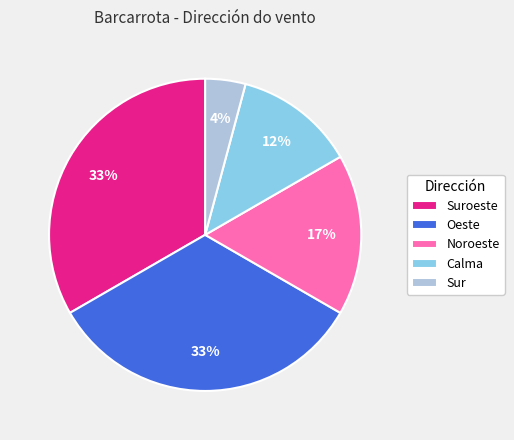

Is Noroeste the majority of the pie?

No